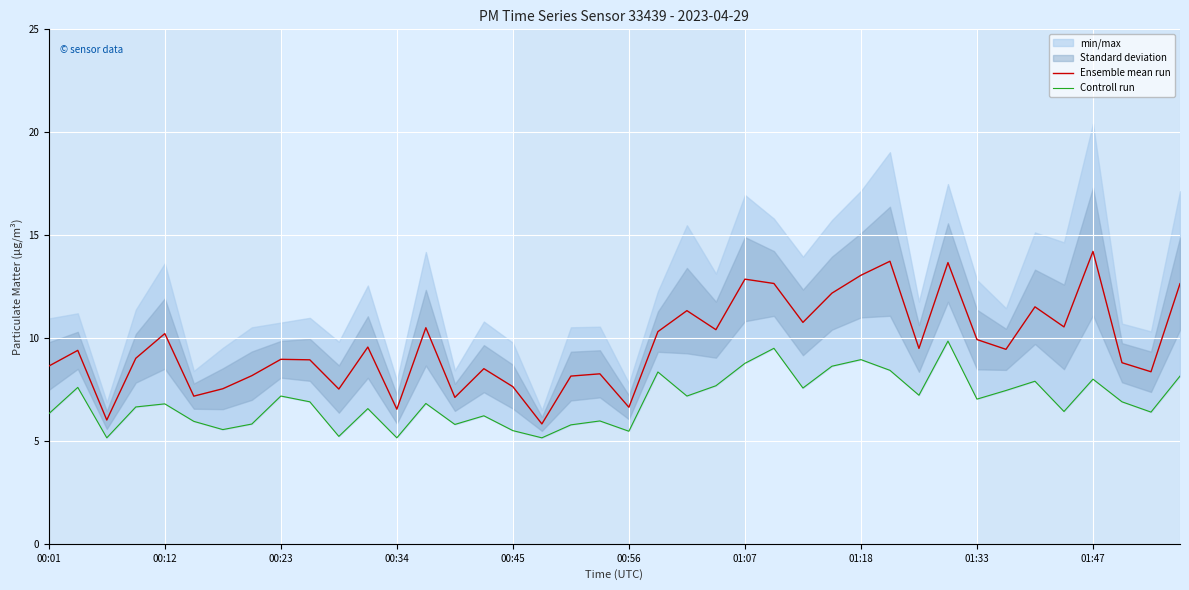

Is it true that Ensemble mean run equals 8.6 at 00:01?

True